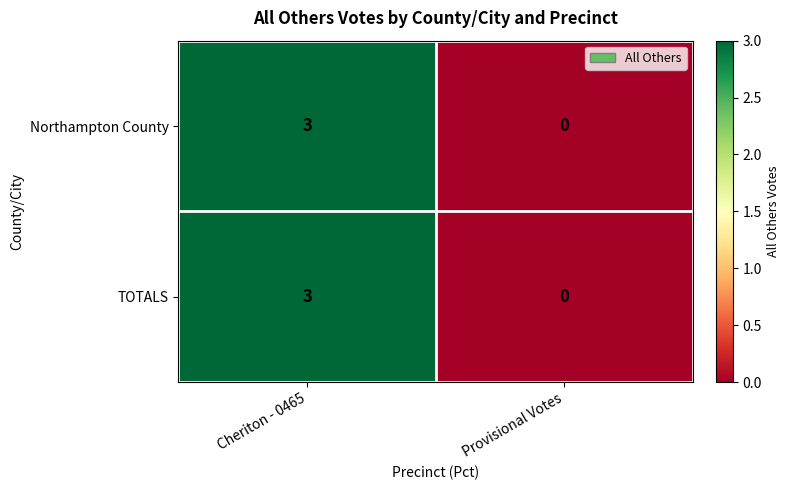

At which label does TOTALS reach its minimum?

Provisional Votes